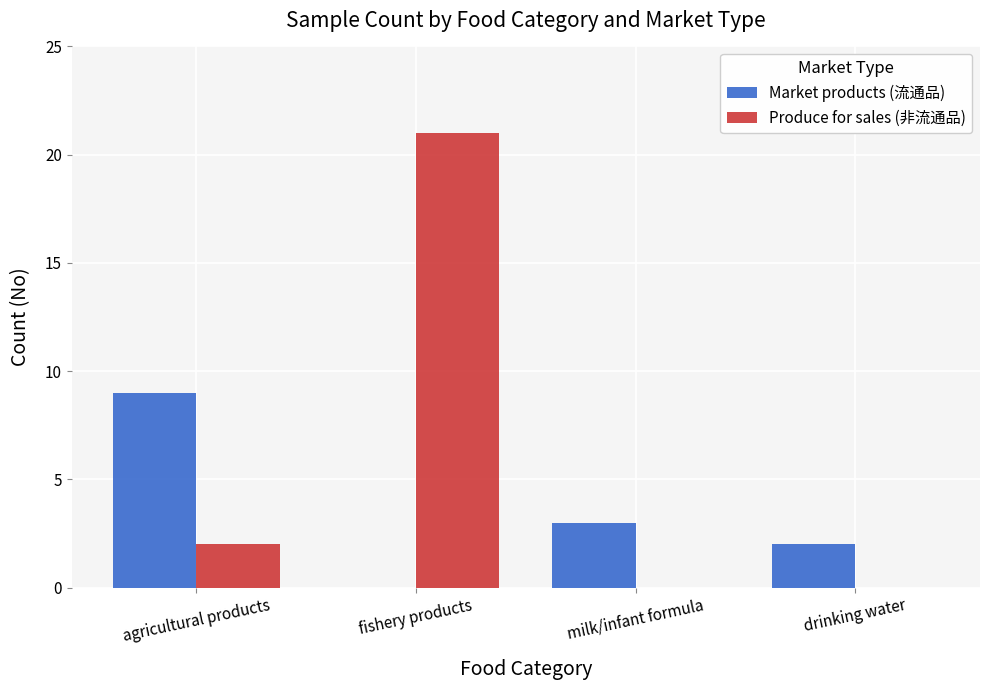

Reading right to left, extract all data points from this chart.

Market products (流通品): drinking water=2	milk/infant formula=3	fishery products=0	agricultural products=9
Produce for sales (非流通品): drinking water=0	milk/infant formula=0	fishery products=21	agricultural products=2